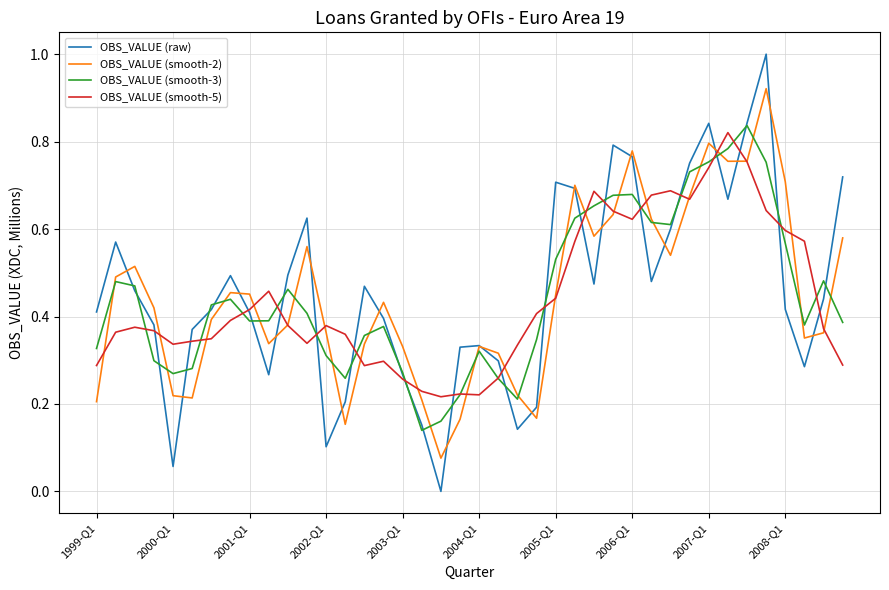

What is the highest value of the OBS_VALUE (raw) series?

1.0